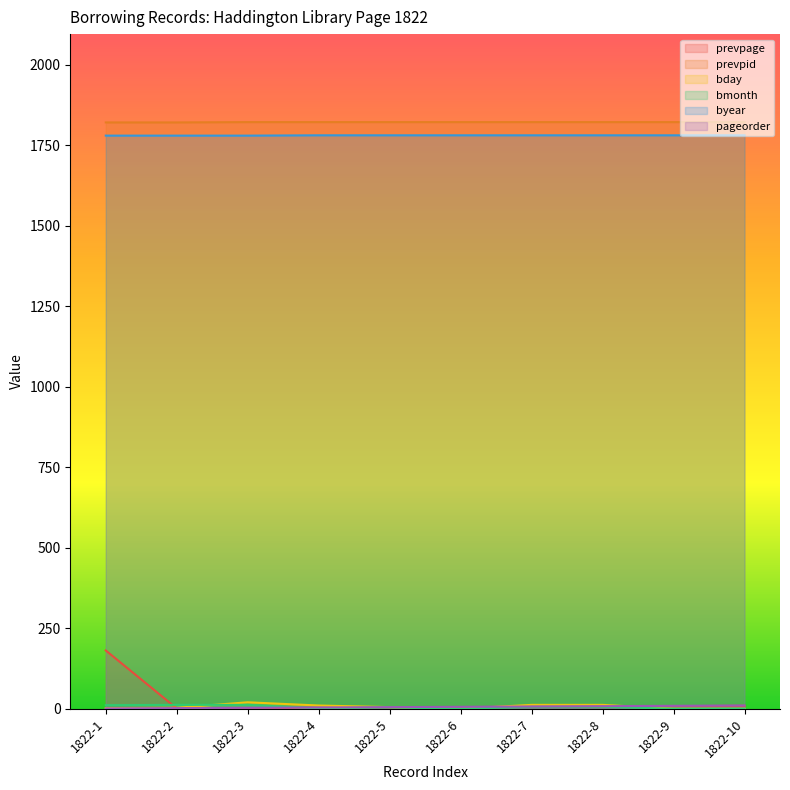

What is the value of the prevpage point at the 8th from the left?

7